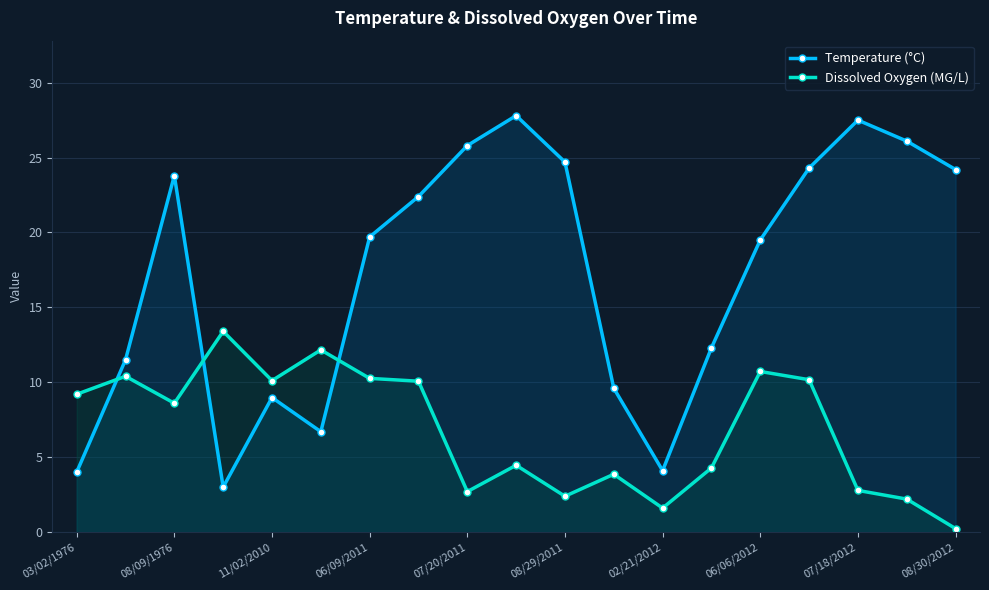

What is the smallest value displayed?

0.2